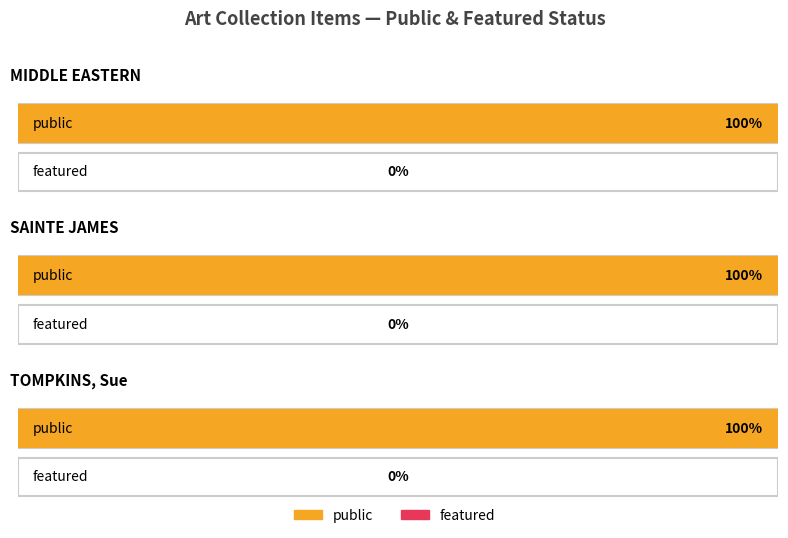

Does the chart contain stacked bars?

No